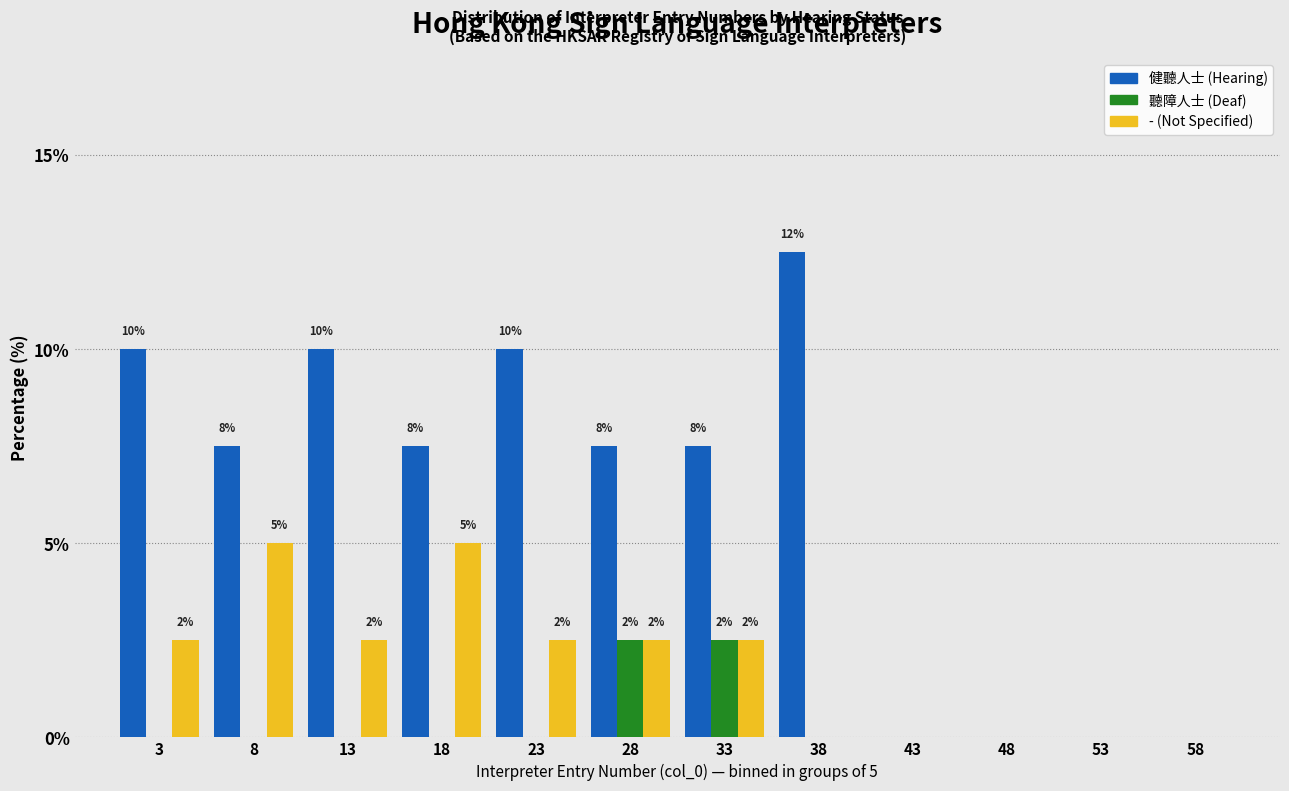

Which label corresponds to the largest value in the chart?

38